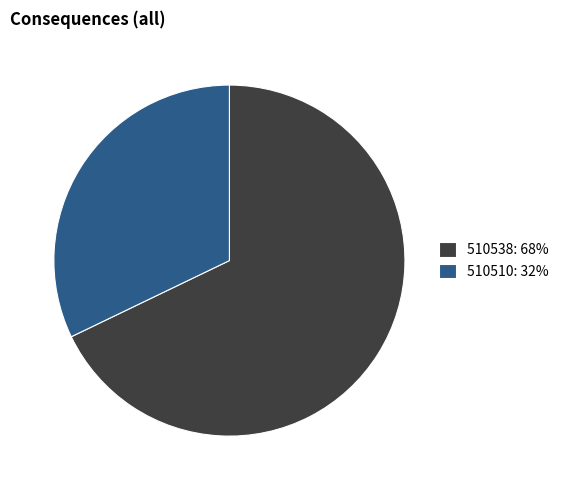

Is the sum of 510510: 32% and 510538: 68% greater than half?

Yes